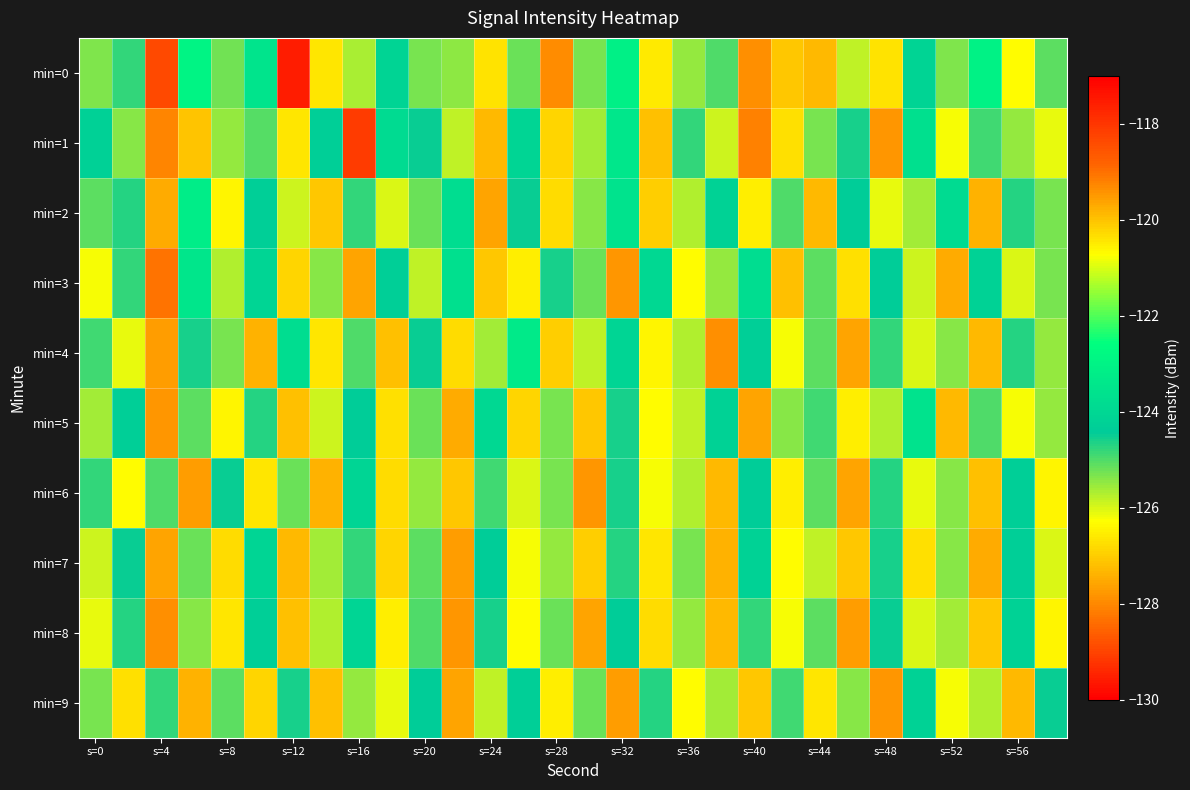

Which series has the largest range (max minus min)?

min=0